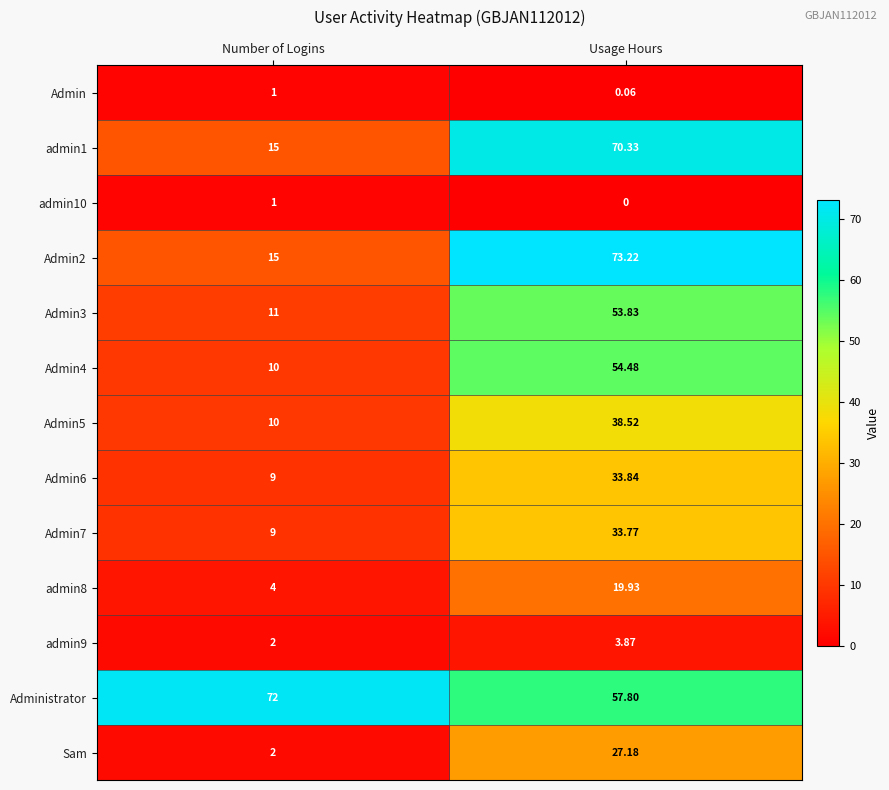

Where is admin10 nearest to the value 0?

Usage Hours